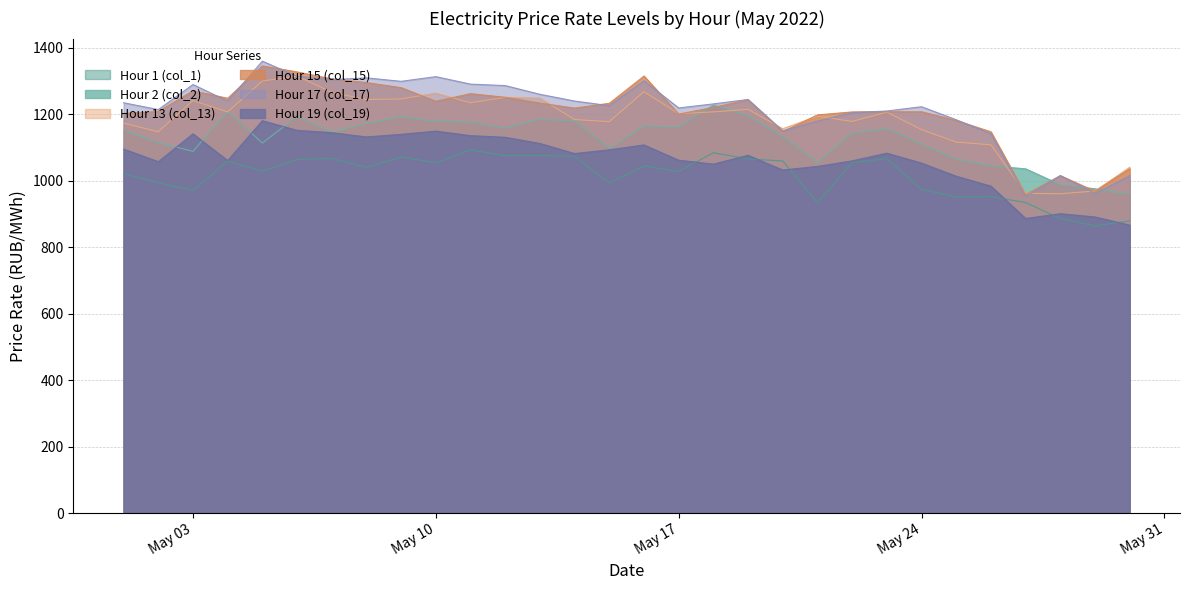

True or false: Hour 13 (col_13) and Hour 19 (col_19) intersect in this chart.

False